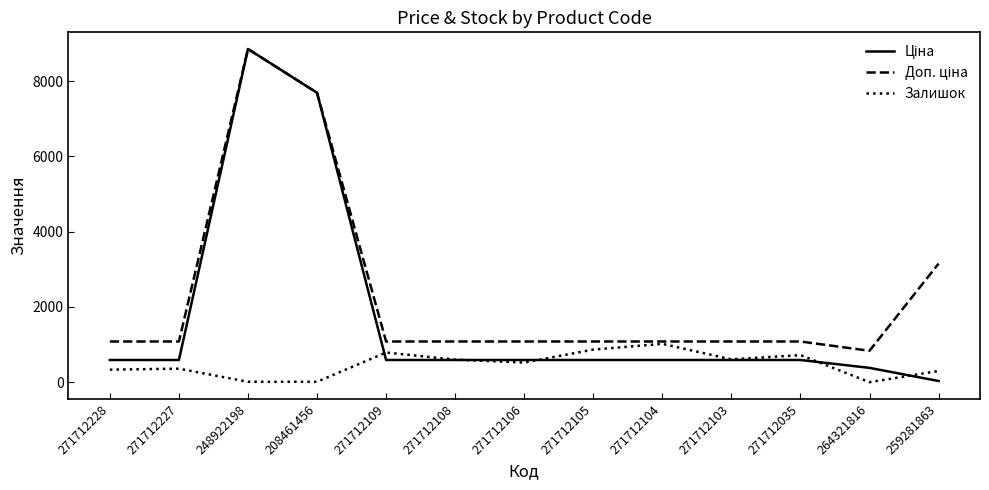

The Залишок series shows 1406.5 at 271712105. True or false?

False